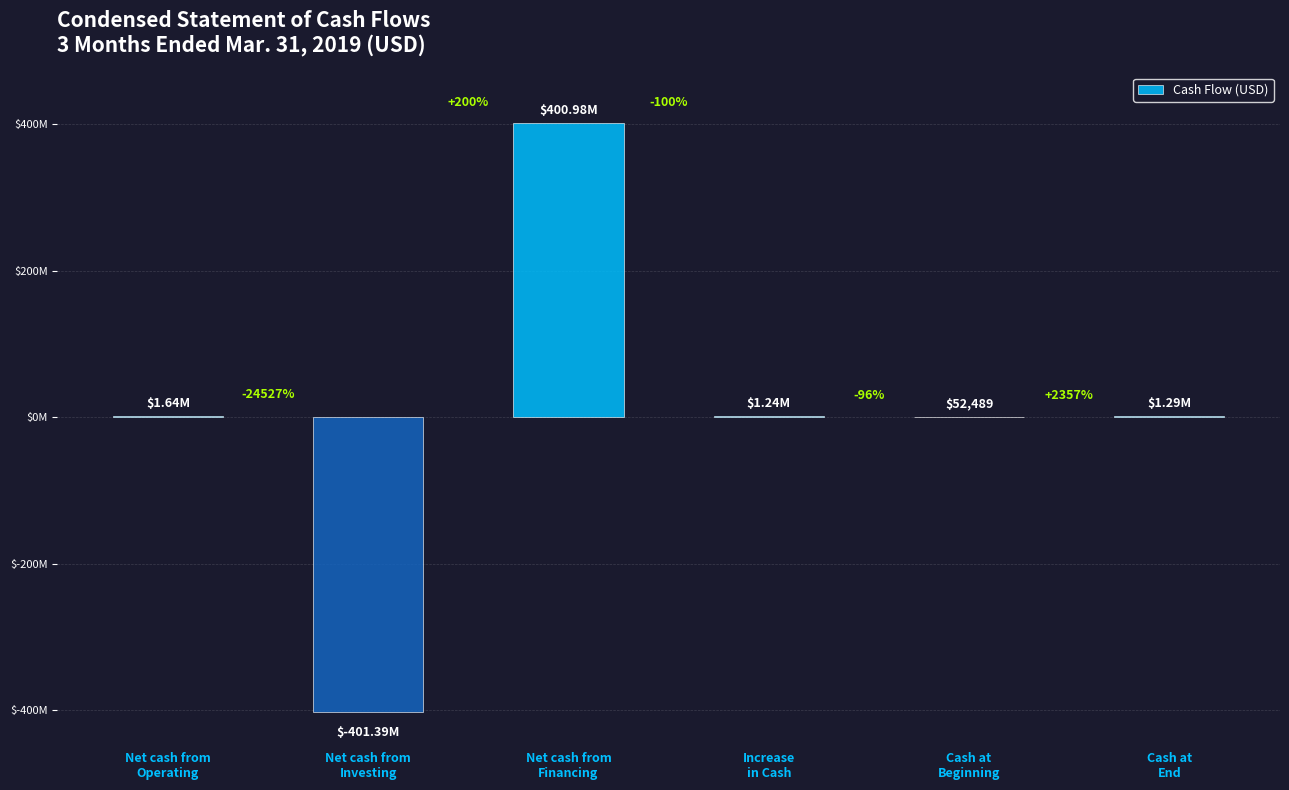

At which category does the chart reach its minimum across all series?

Net cash from
Investing